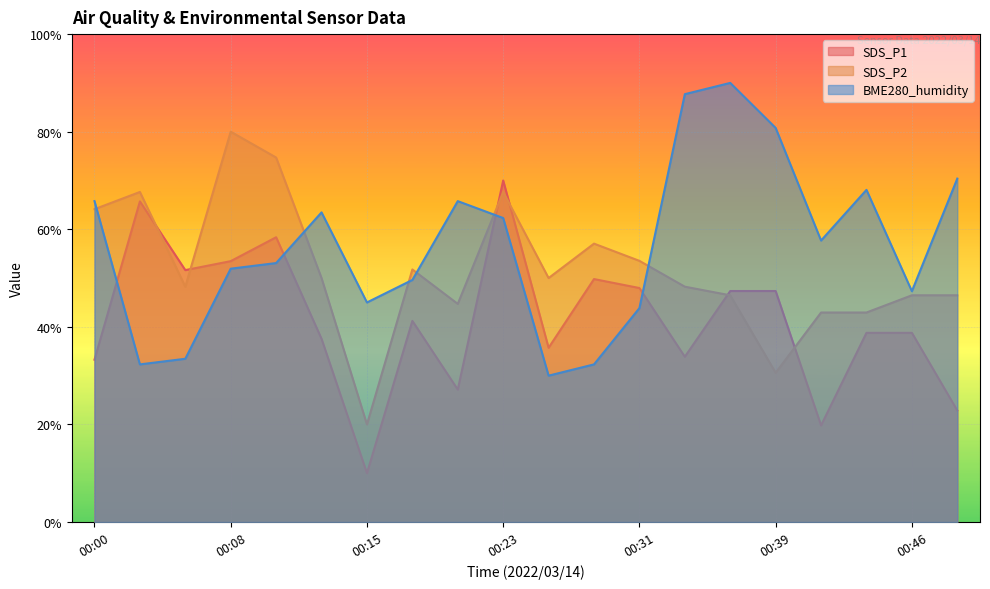

At which category does SDS_P1 reach its first local peak?

00:03